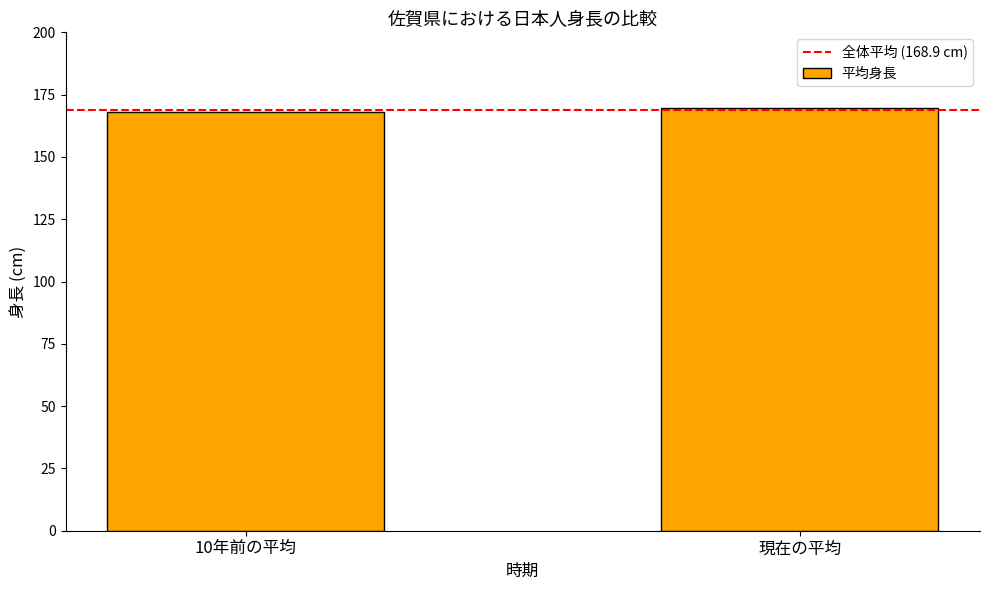

Which category has the lowest value across all series?

10年前の平均